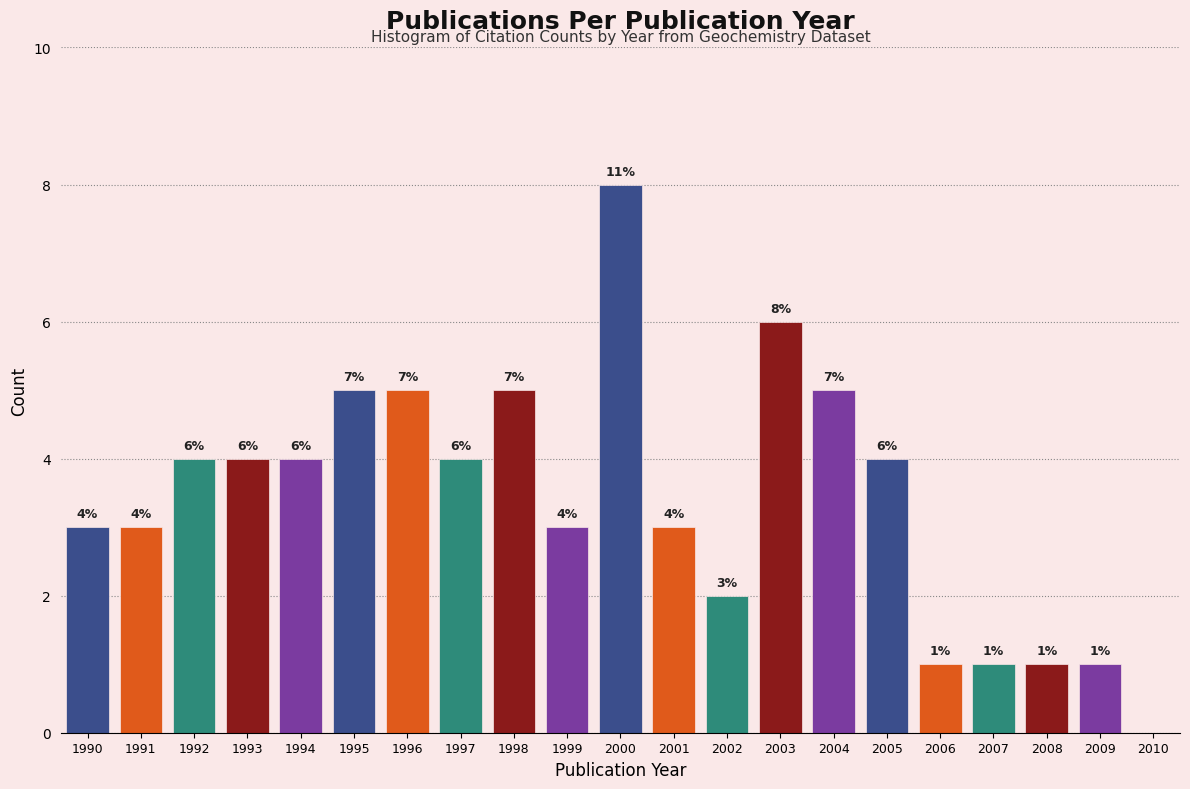

Reading left to right, list all the values displayed in this chart.

1990=3	1991=3	1992=4	1993=4	1994=4	1995=5	1996=5	1997=4	1998=5	1999=3	2000=8	2001=3	2002=2	2003=6	2004=5	2005=4	2006=1	2007=1	2008=1	2009=1	2010=0